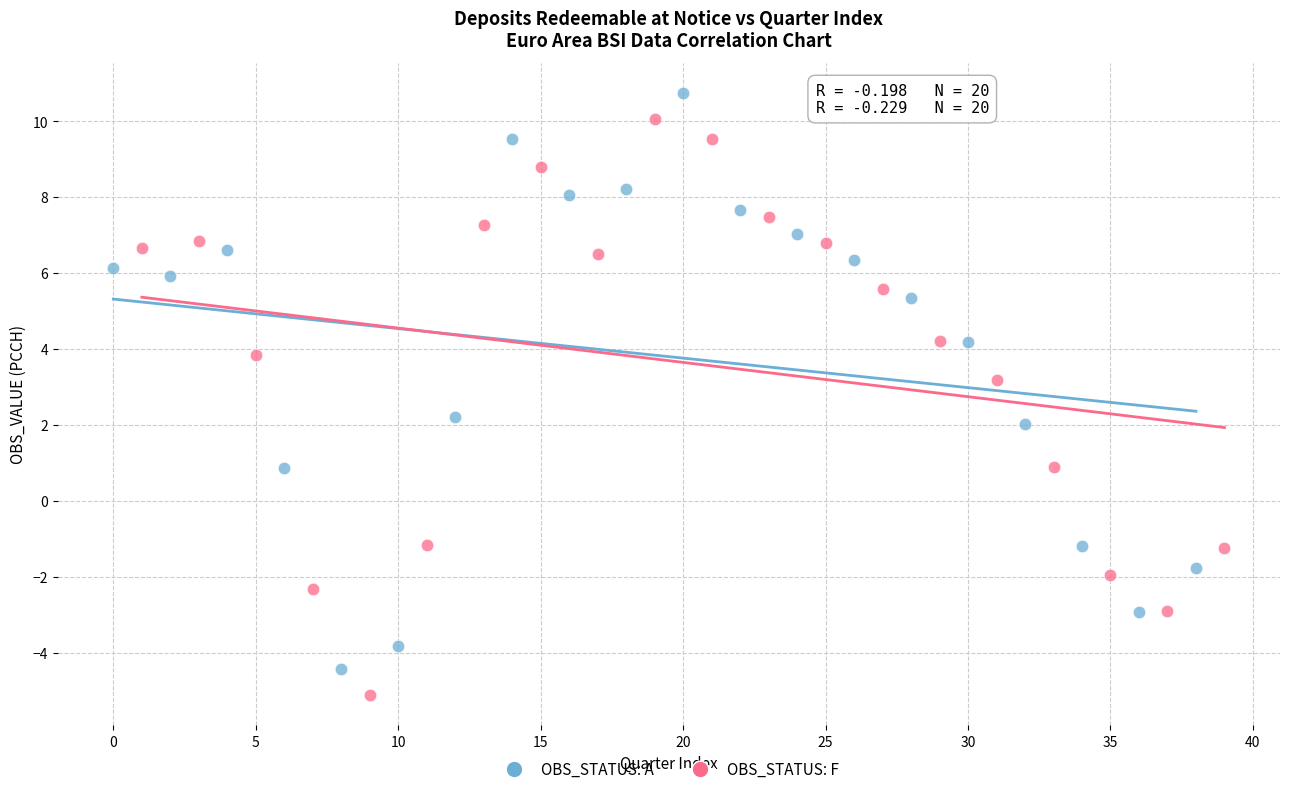

Which series contains the highest Y value?

OBS_STATUS: A